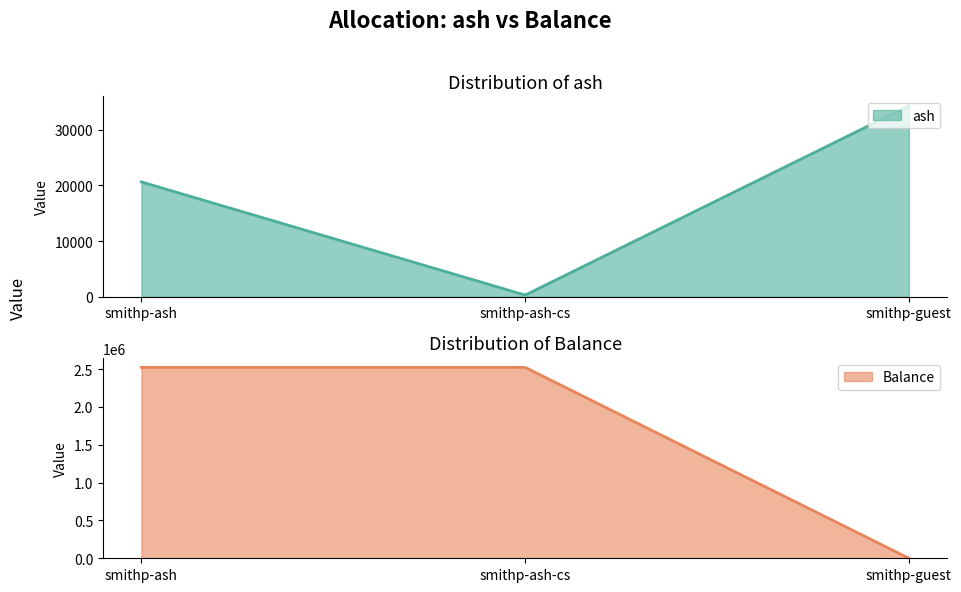

At which category is the sum across all series the highest?

smithp-ash